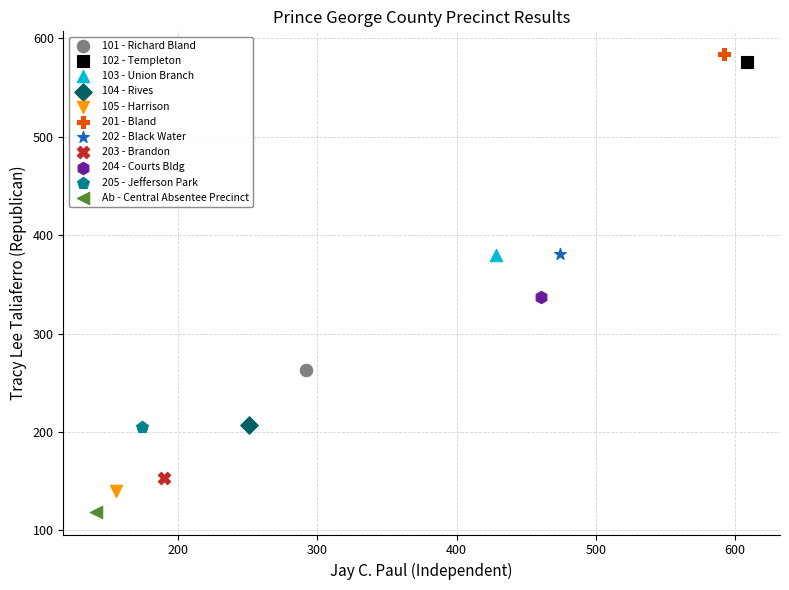

What are all the series names shown in the legend?

101 - Richard Bland, 102 - Templeton, 103 - Union Branch, 104 - Rives, 105 - Harrison, 201 - Bland, 202 - Black Water, 203 - Brandon, 204 - Courts Bldg, 205 - Jefferson Park, Ab - Central Absentee Precinct